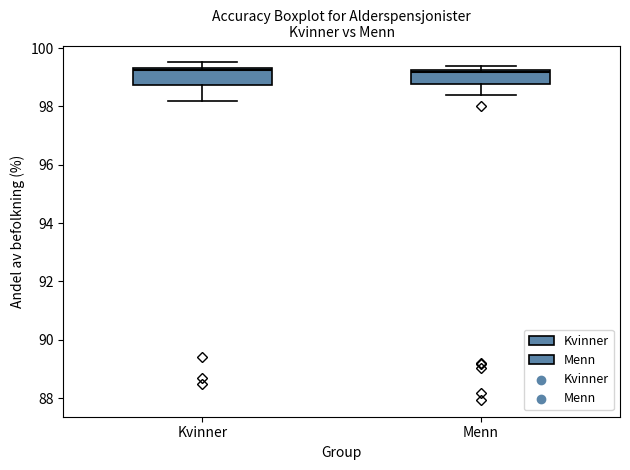

Reading left to right, transcribe this box plot: for each box, give where its median line is, the range the box spans, and where its two whiskers end, as read against the y-axis. The values are not printed on the chart, so give them approximately, as read against the axis.

Kvinner: median 99.2, box 98.8 to 99.4, whiskers 98.2 to 99.6
Menn: median 99.2 (just below the box's upper edge), box 98.8 to 99.2, whiskers 98.4 to 99.4